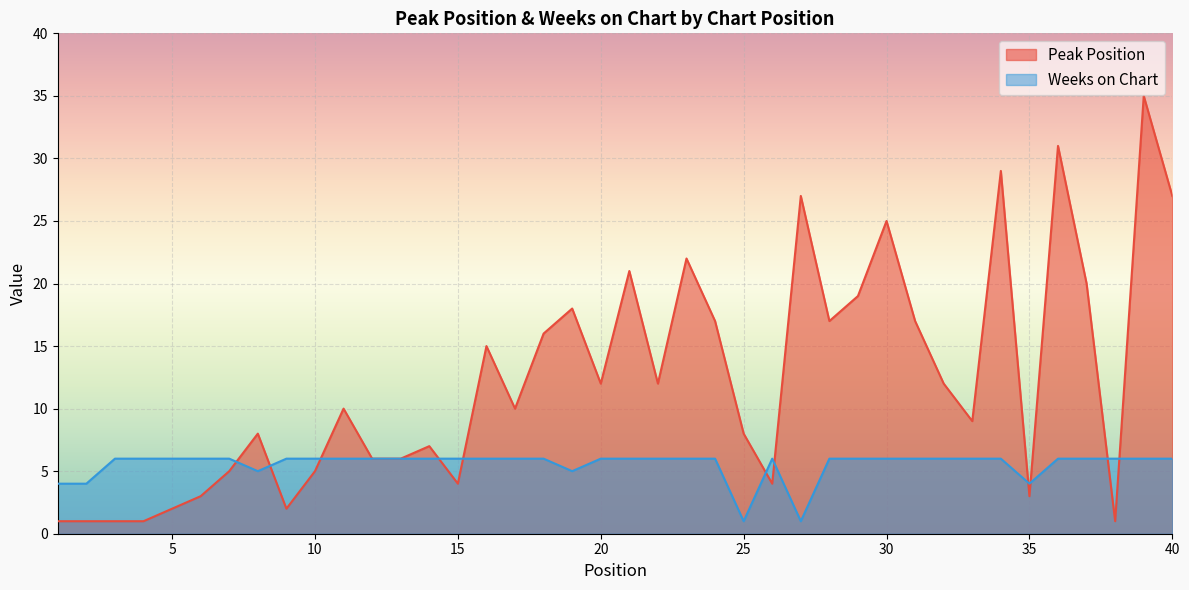

How many times do Weeks on Chart and Peak Position cross each other?

11